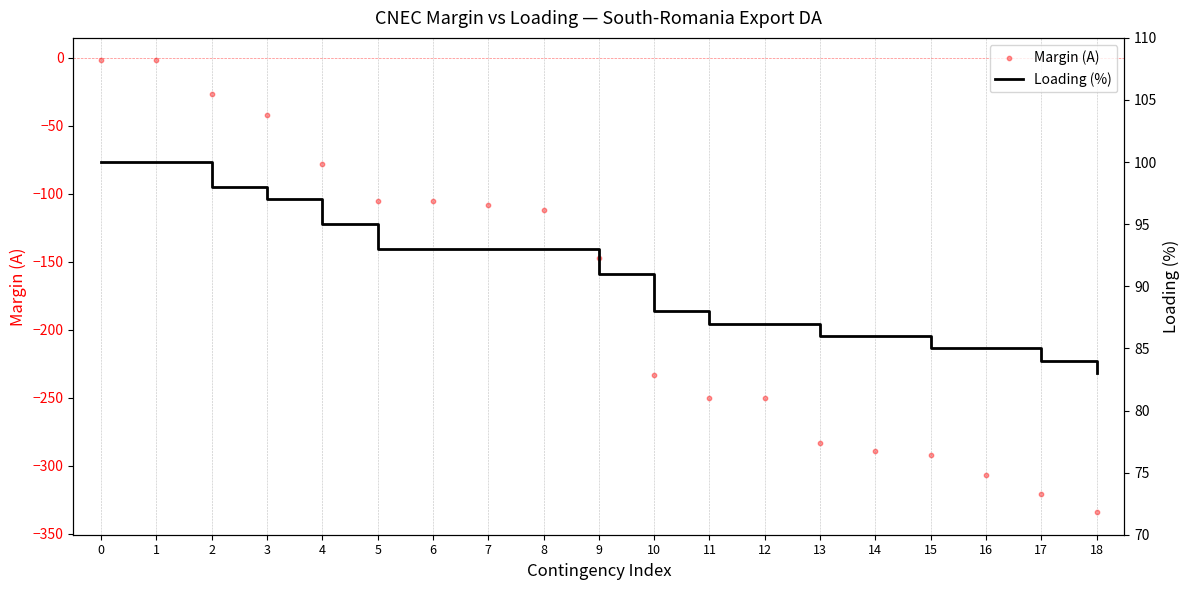

What are all the series names shown in the legend?

Margin (A), Loading (%)